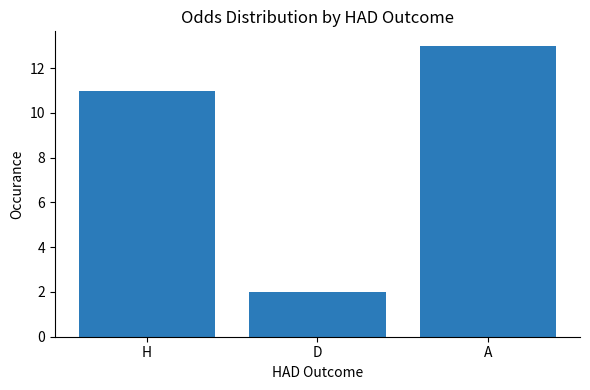

List the labels in order of value, largest first.

A, H, D